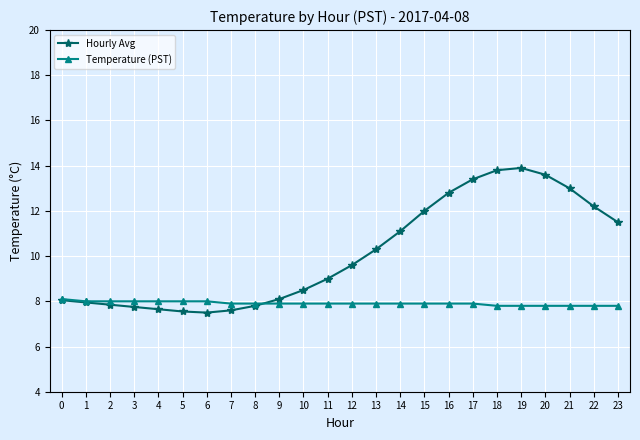

Which series has the largest total across all categories?

Hourly Avg